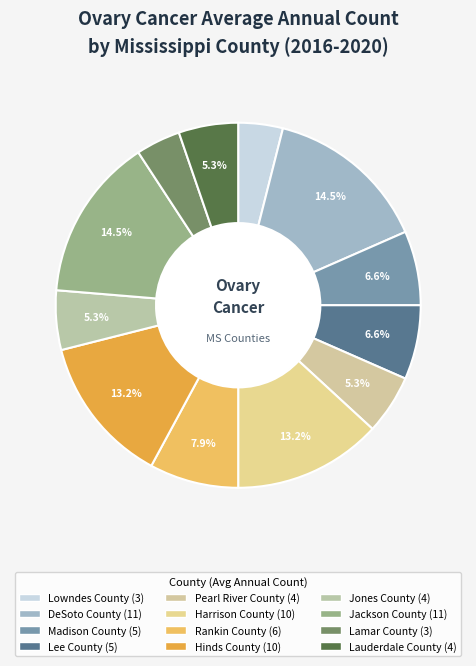

Approximately how many times larger is the value at Lee County compared to Lauderdale County?

1.2